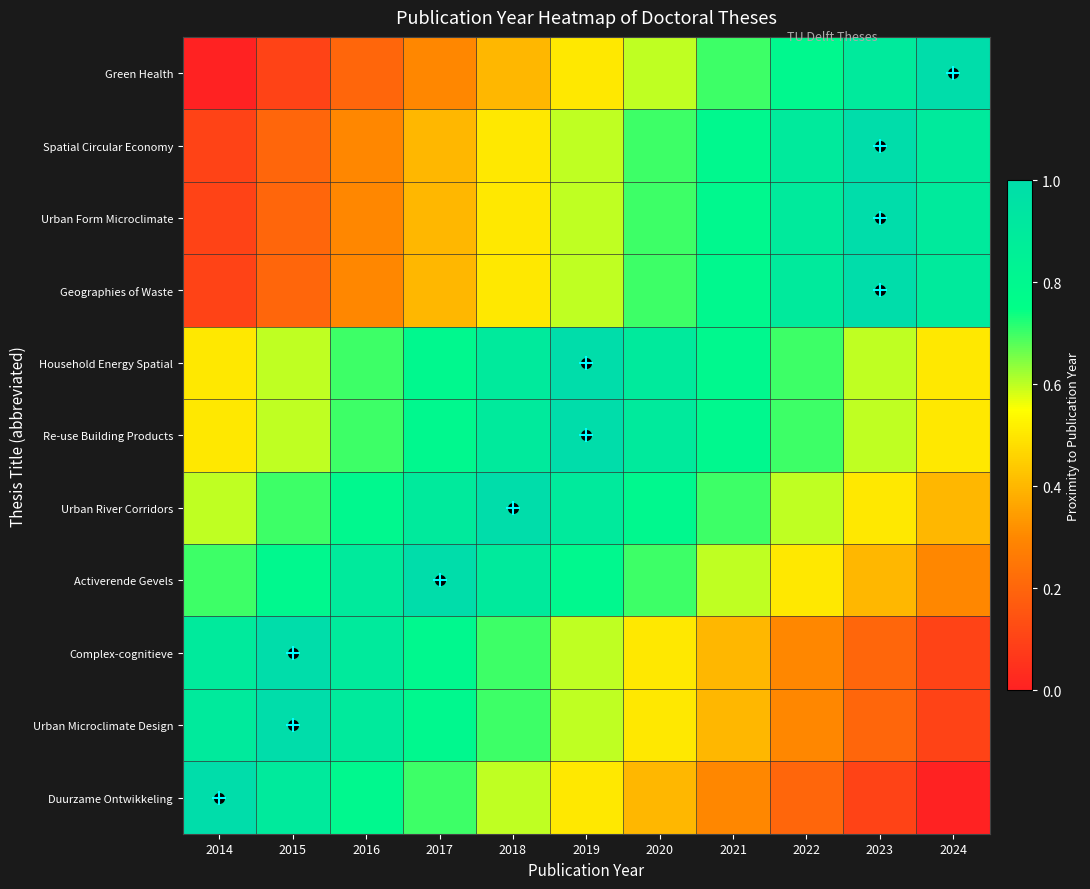

Rank the series at 2019 from lowest to highest value.

Green Health, Duurzame Ontwikkeling, Spatial Circular Economy, Urban Form Microclimate, Geographies of Waste, Complex-cognitieve, Urban Microclimate Design, Activerende Gevels, Urban River Corridors, Household Energy Spatial, Re-use Building Products